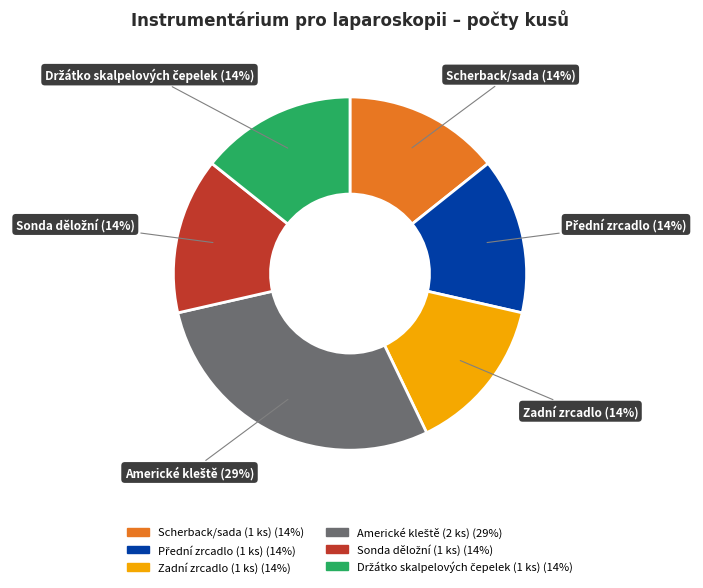

To the nearest percent, what is the average slice percentage?

17%